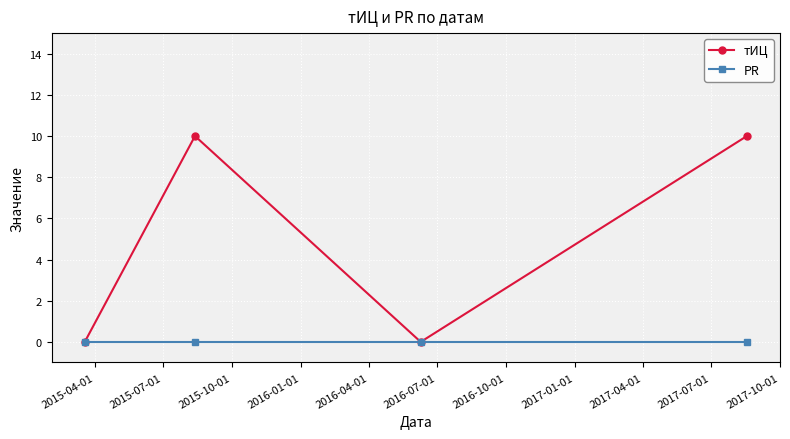

How many lines are shown in the chart?

2